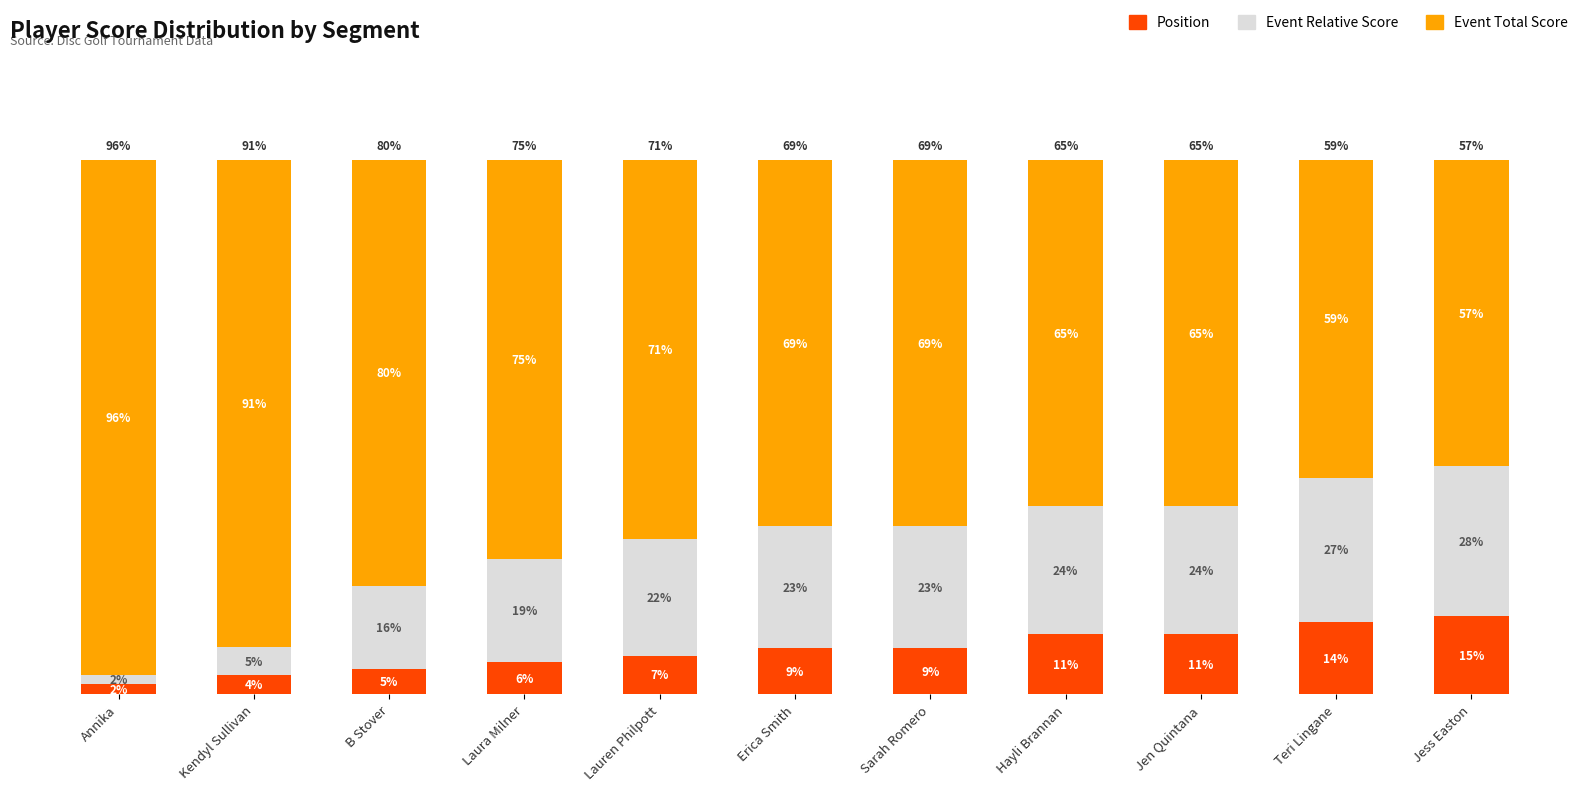

What are all the series names shown in the legend?

Position, Event Relative Score, Event Total Score